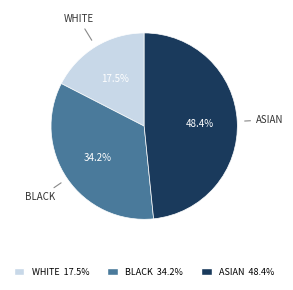

Is there a majority slice in this chart?

No